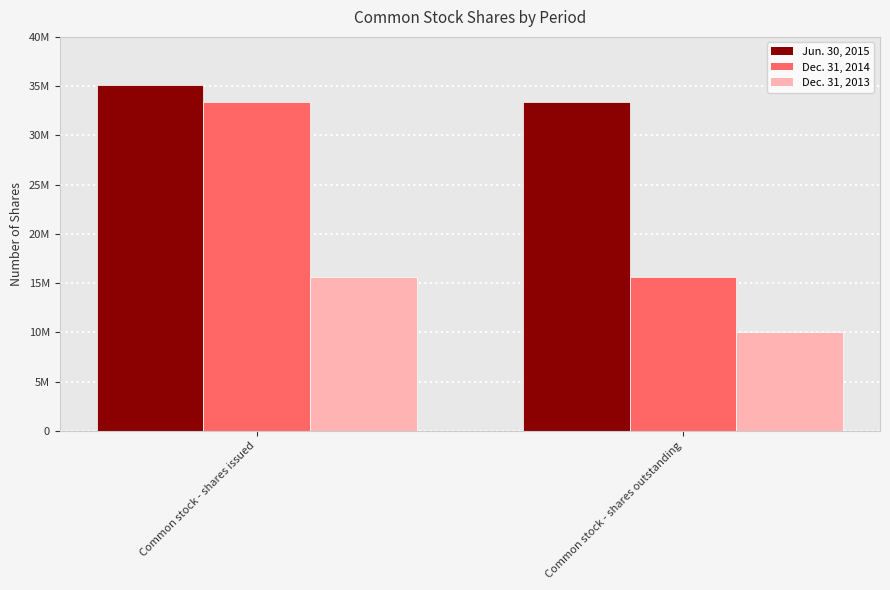

True or false: Dec. 31, 2014 has a value of 24195362 at Common stock - shares outstanding.

False